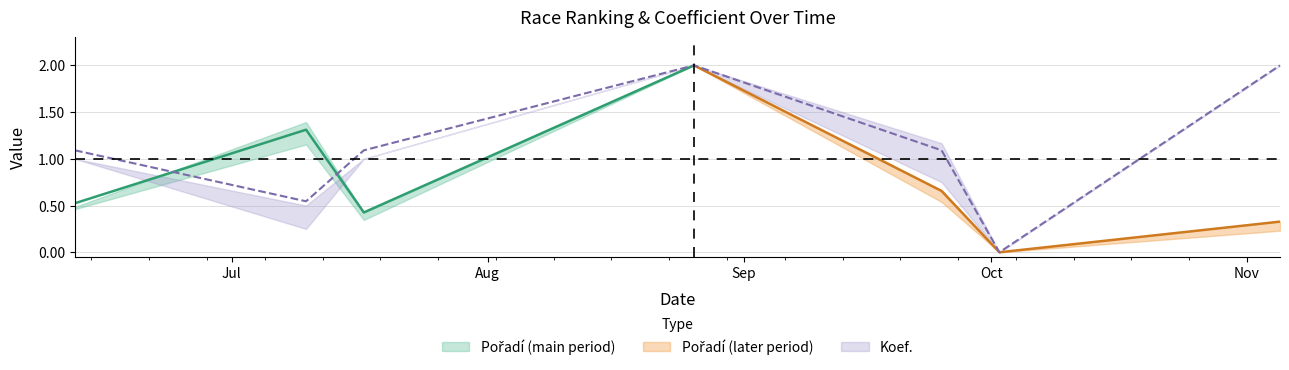

How many values are below 1?

2